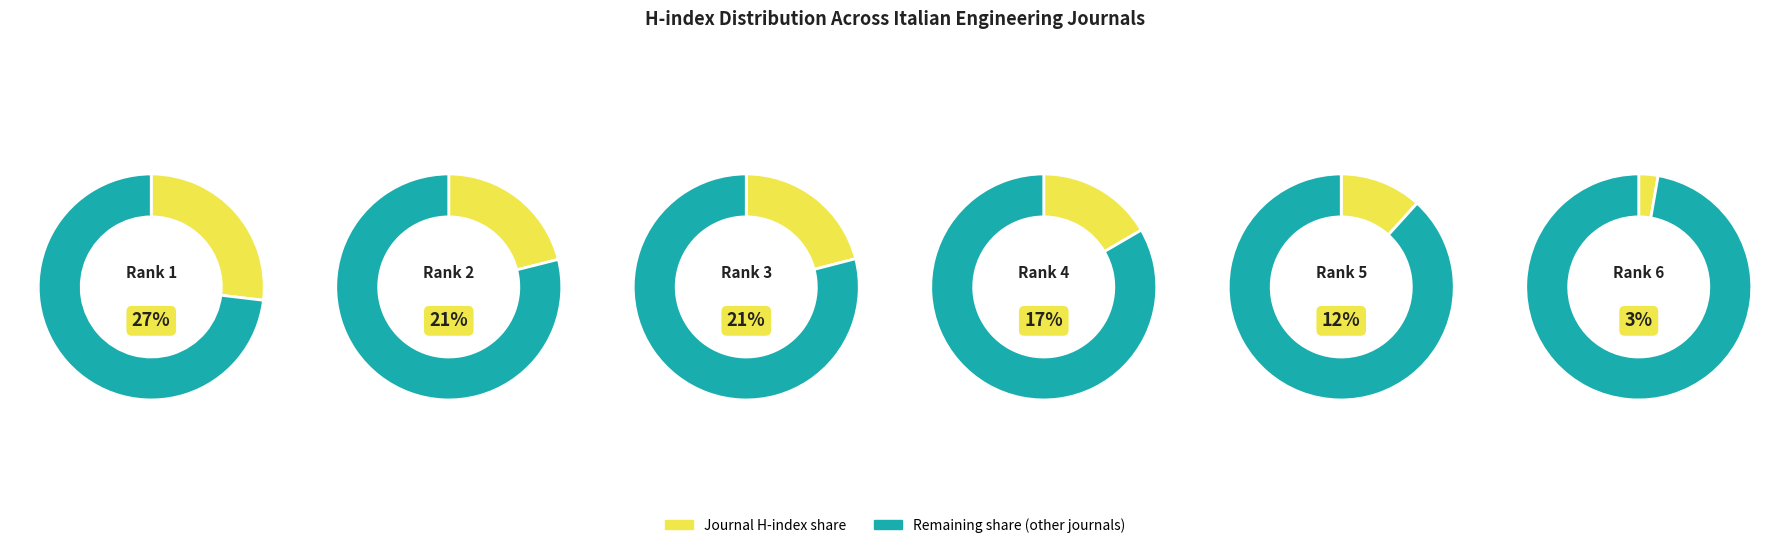

To the nearest percent, what is the average slice percentage?

17%